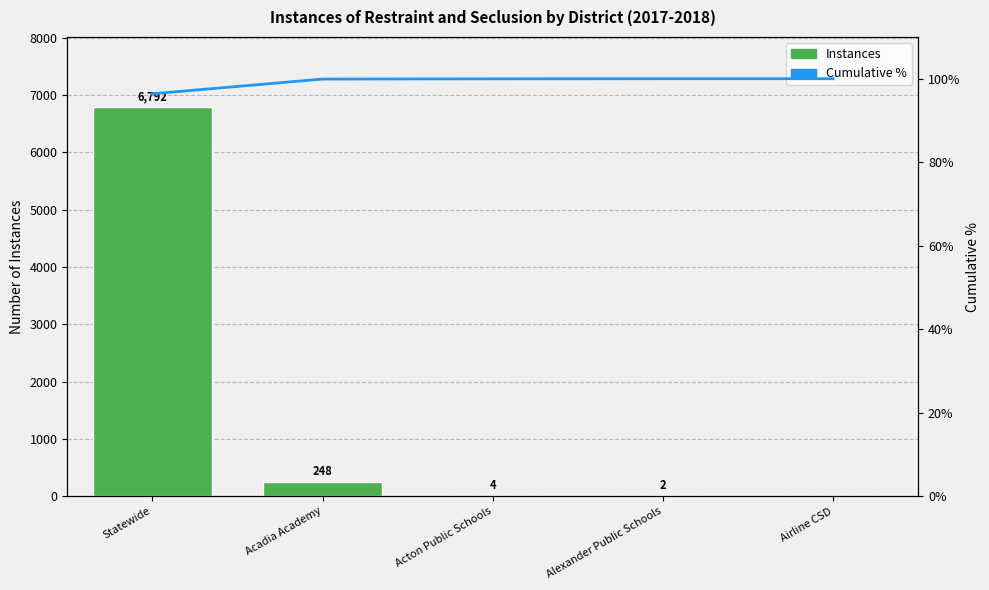

What is the label of the 3rd bar from the left?

Acton Public Schools